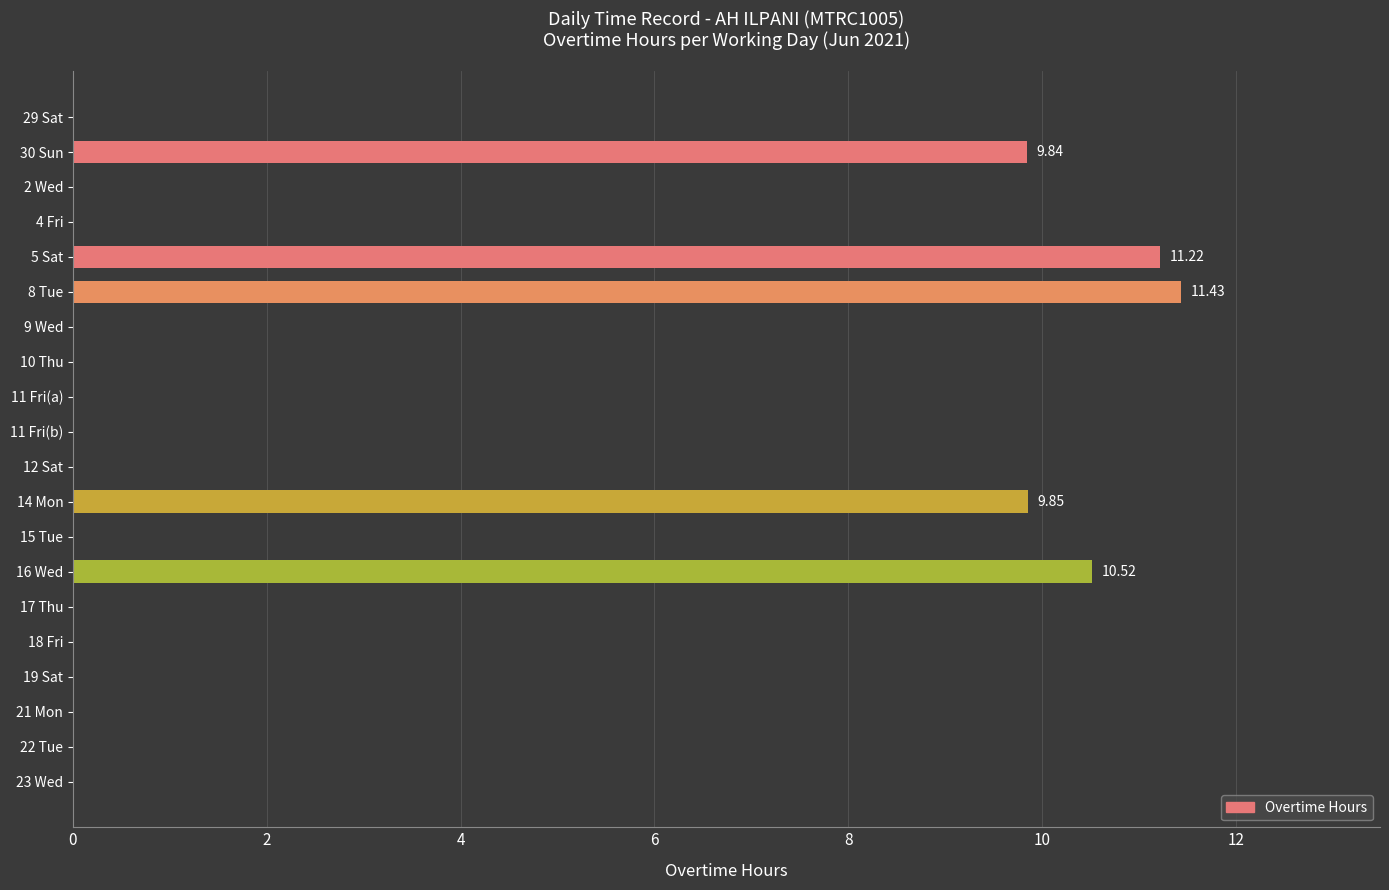

What is the sum of all values?

52.9